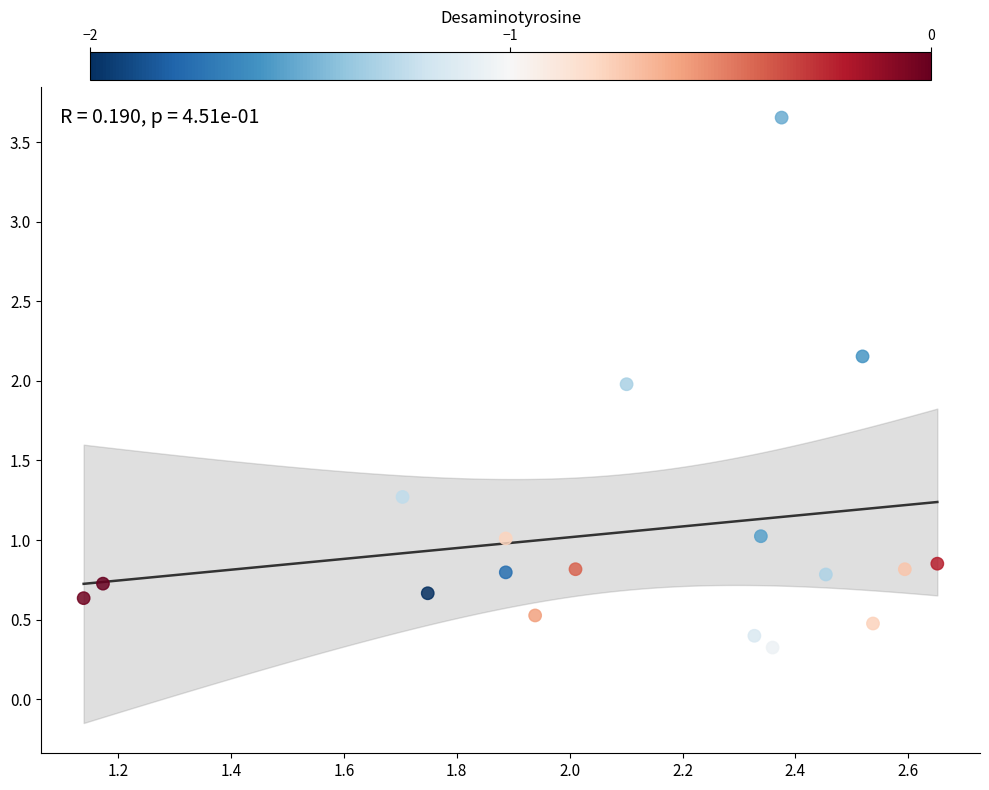

What is the range of X values (max minus min)?

1.5